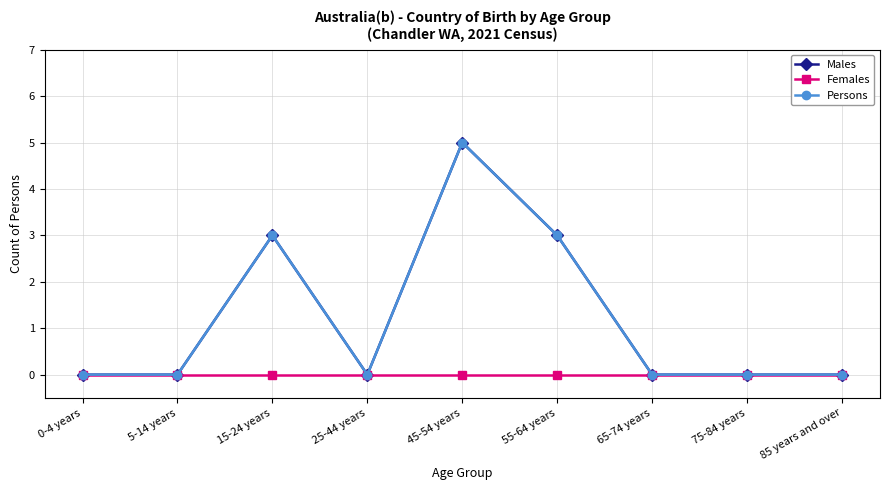

Reading left to right, extract all data points from this chart.

Males: 0	0	3	0	5	3	0	0	0
Females: 0	0	0	0	0	0	0	0	0
Persons: 0	0	3	0	5	3	0	0	0